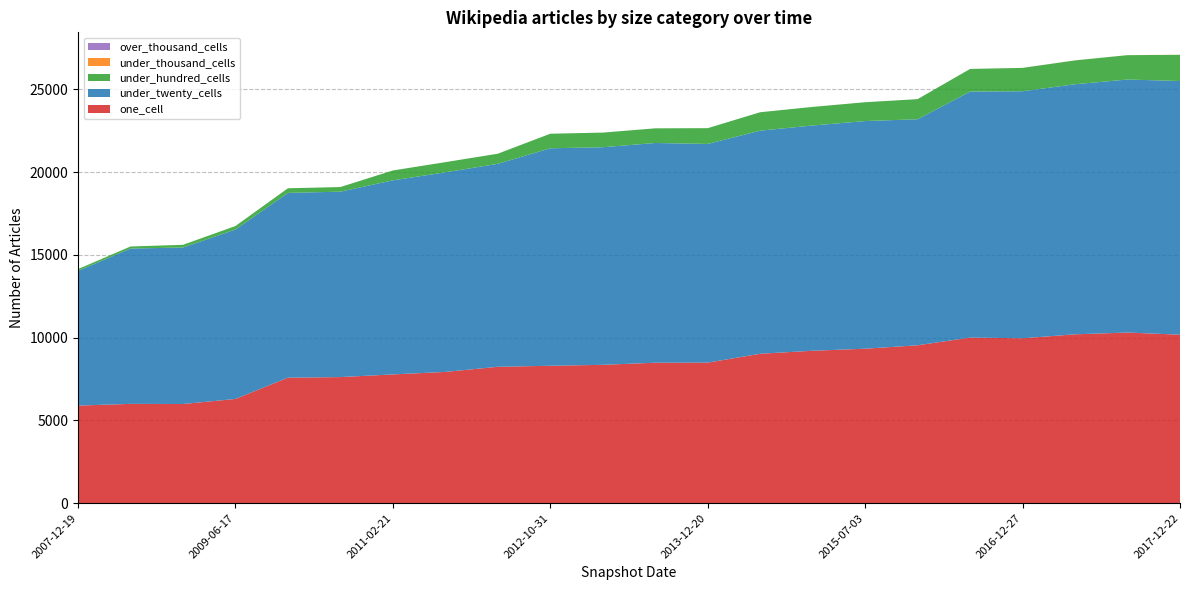

Reading right to left, list all the values displayed in this chart.

one_cell: 2017-12-22=10181	2017-10-12=10310	2017-04-12=10203	2016-12-27=9963	2016-07-04=10005	2016-01-04=9541	2015-07-03=9333	2015-01-19=9210	2014-09-08=9029	2013-12-20=8492	2013-07-09=8487	2013-02-20=8359	2012-10-31=8302	2012-03-26=8241	2011-09-05=7931	2011-02-21=7779	2010-07-26=7619	2009-12-16=7582	2009-06-17=6297	2008-12-17=5991	2008-06-27=6000	2007-12-19=5895
under_twenty_cells: 2017-12-22=15326	2017-10-12=15289	2017-04-12=15111	2016-12-27=14928	2016-07-04=14865	2016-01-04=13656	2015-07-03=13756	2015-01-19=13611	2014-09-08=13480	2013-12-20=13215	2013-07-09=13276	2013-02-20=13149	2012-10-31=13141	2012-03-26=12264	2011-09-05=12060	2011-02-21=11727	2010-07-26=11203	2009-12-16=11167	2009-06-17=10237	2008-12-17=9456	2008-06-27=9386	2007-12-19=8140
under_hundred_cells: 2017-12-22=1584	2017-10-12=1472	2017-04-12=1440	2016-12-27=1410	2016-07-04=1368	2016-01-04=1216	2015-07-03=1138	2015-01-19=1123	2014-09-08=1113	2013-12-20=952	2013-07-09=886	2013-02-20=883	2012-10-31=881	2012-03-26=611	2011-09-05=614	2011-02-21=597	2010-07-26=279	2009-12-16=278	2009-06-17=212	2008-12-17=163	2008-06-27=124	2007-12-19=109
under_thousand_cells: 2017-12-22=4	2017-10-12=2	2017-04-12=2	2016-12-27=2	2016-07-04=0	2016-01-04=0	2015-07-03=0	2015-01-19=0	2014-09-08=0	2013-12-20=0	2013-07-09=0	2013-02-20=0	2012-10-31=0	2012-03-26=0	2011-09-05=0	2011-02-21=0	2010-07-26=0	2009-12-16=0	2009-06-17=0	2008-12-17=0	2008-06-27=0	2007-12-19=0
over_thousand_cells: 2017-12-22=0	2017-10-12=0	2017-04-12=0	2016-12-27=0	2016-07-04=0	2016-01-04=0	2015-07-03=0	2015-01-19=0	2014-09-08=0	2013-12-20=0	2013-07-09=0	2013-02-20=0	2012-10-31=0	2012-03-26=0	2011-09-05=0	2011-02-21=0	2010-07-26=0	2009-12-16=0	2009-06-17=0	2008-12-17=0	2008-06-27=0	2007-12-19=0